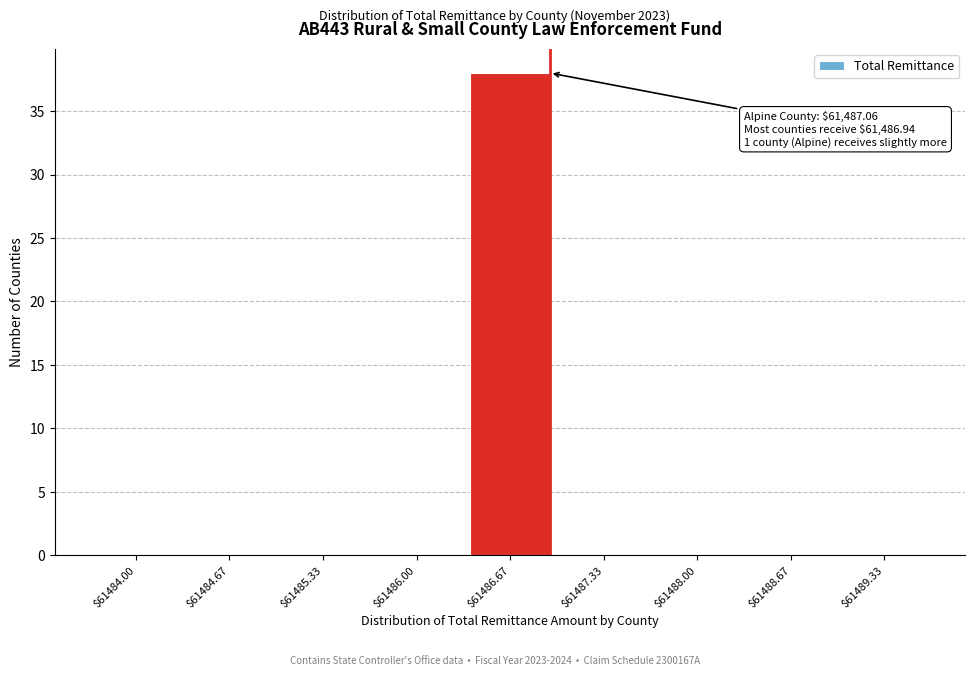

What is the greatest value displayed?

38